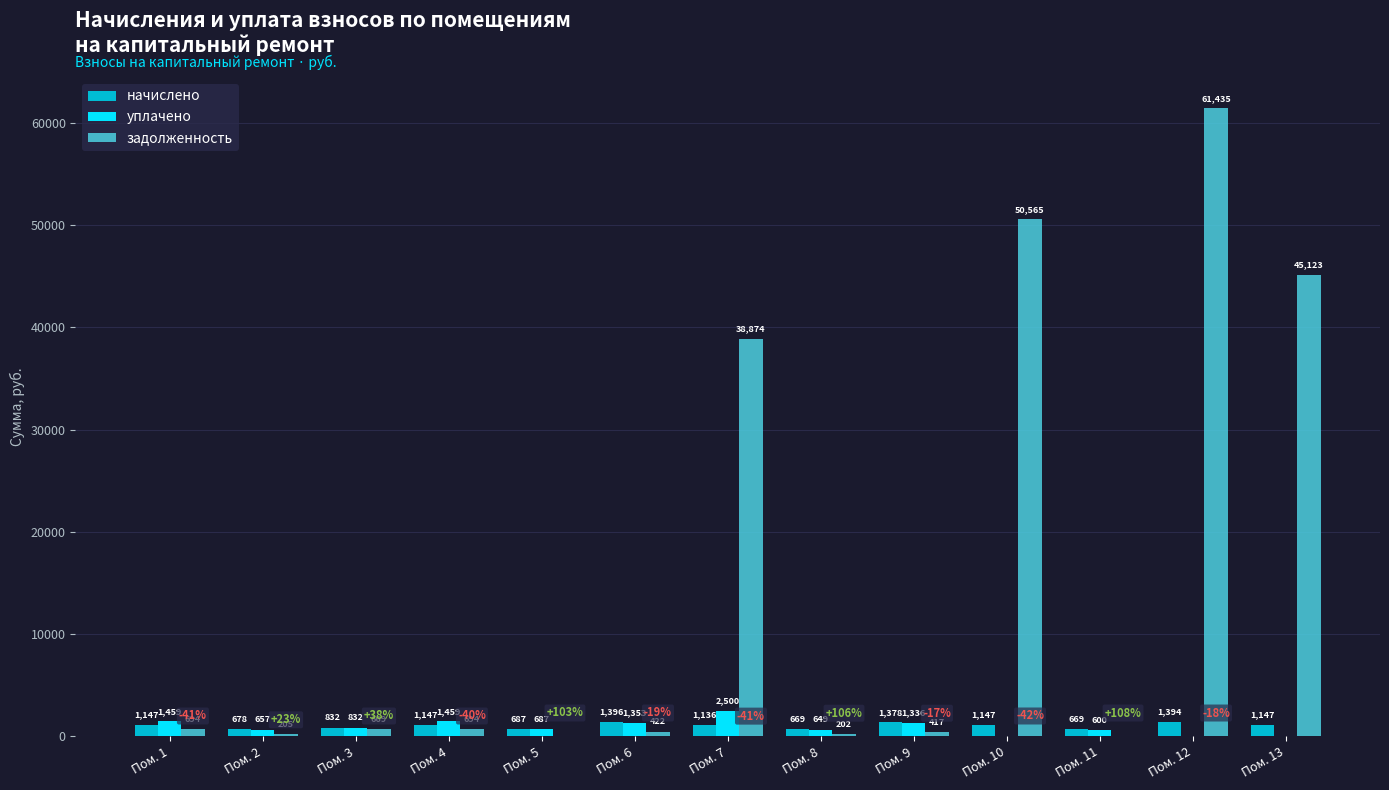

Between Пом. 6 and Пом. 12, which series saw the biggest shift?

задолженность